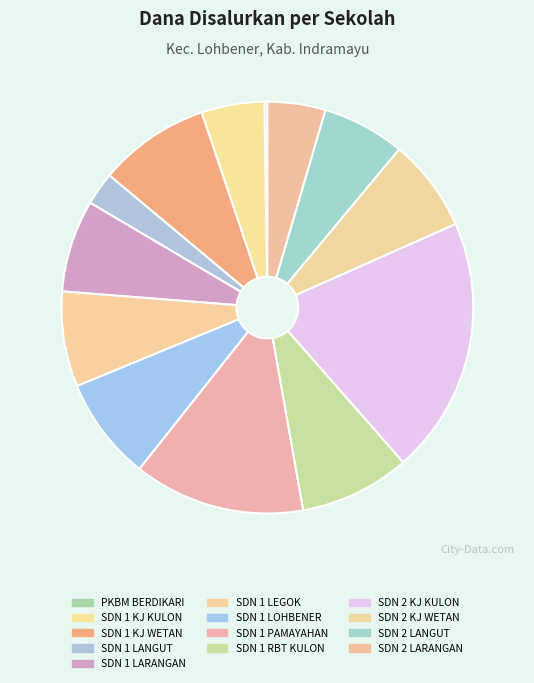

Which category has the smallest portion of the pie?

PKBM BERDIKARI